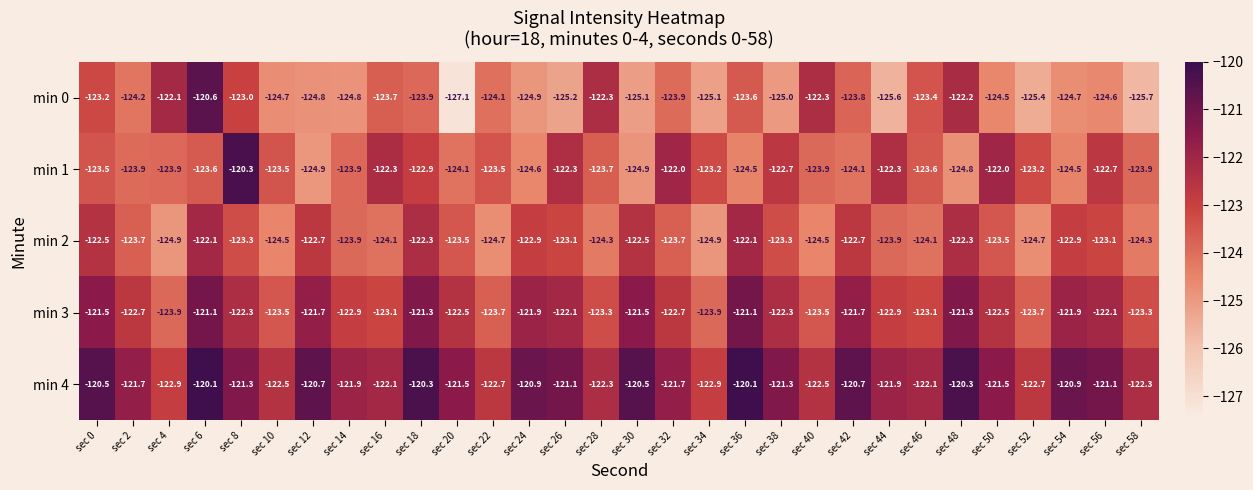

Which series has the widest spread of values?

min 0